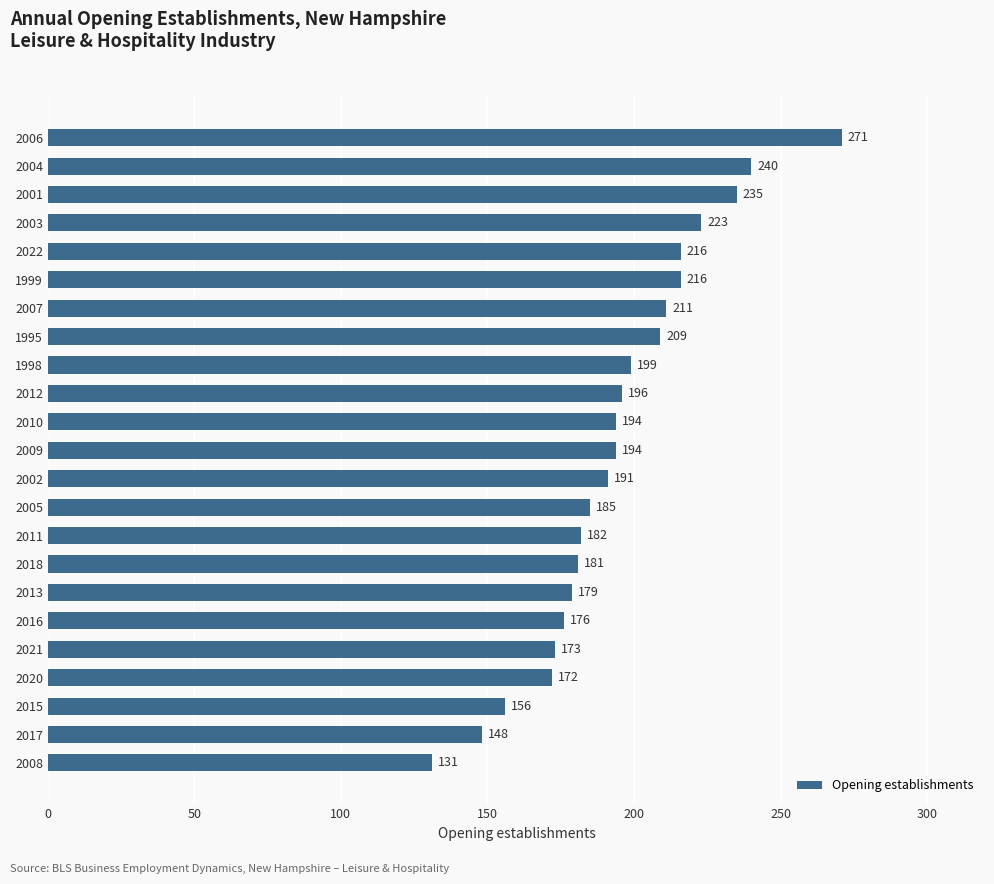

The chart shows a value of 172 at 2020. True or false?

True